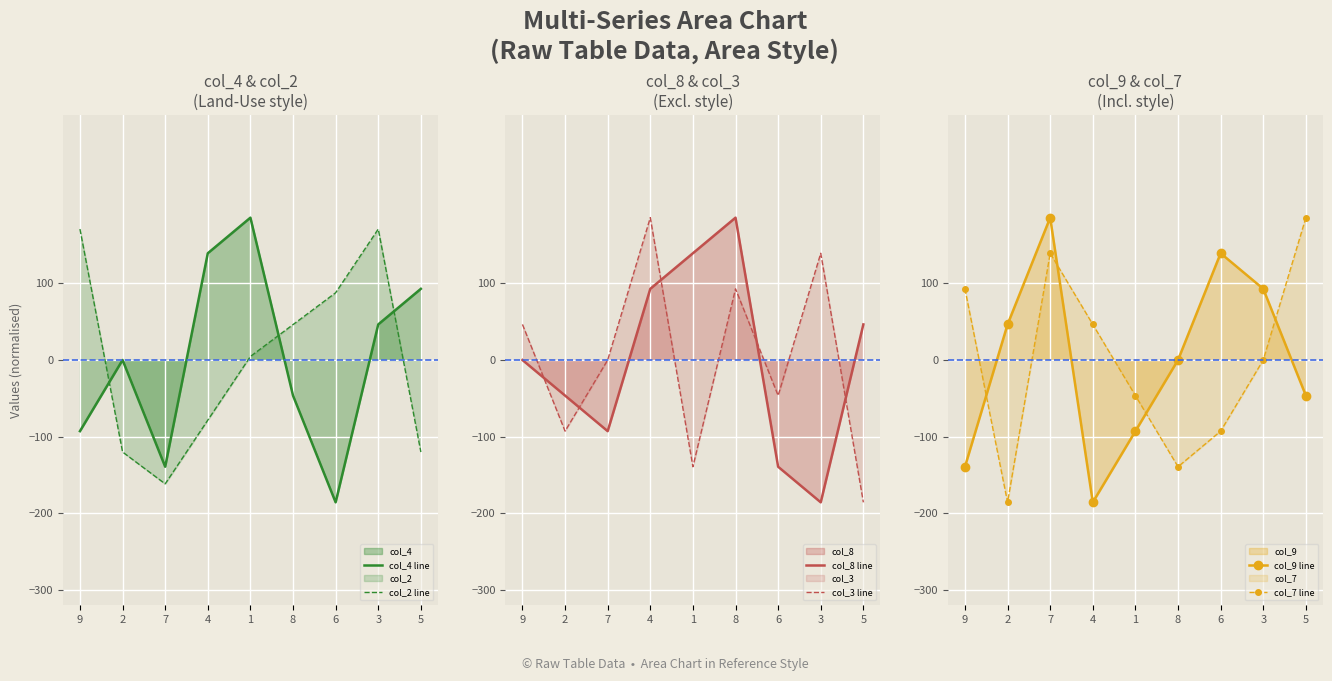

How many categories are shown in the chart?

9